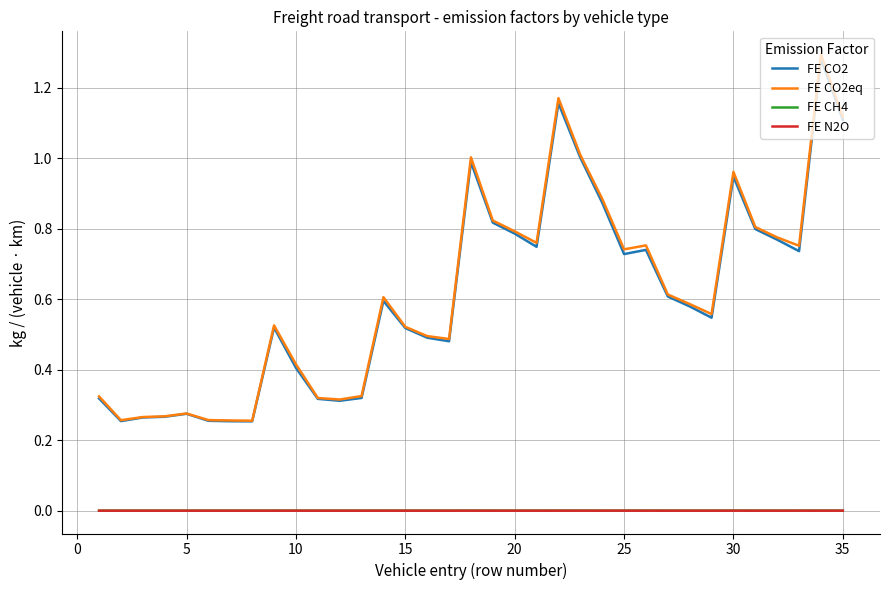

True or false: FE CO2 and FE N2O intersect in this chart.

False